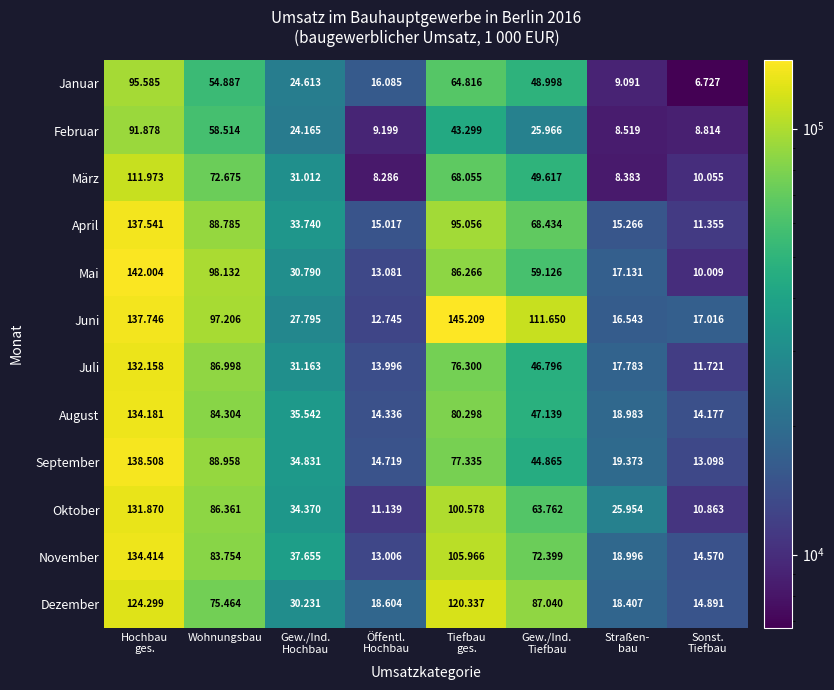

What is the total value across all series at Sonst.
Tiefbau?

143296